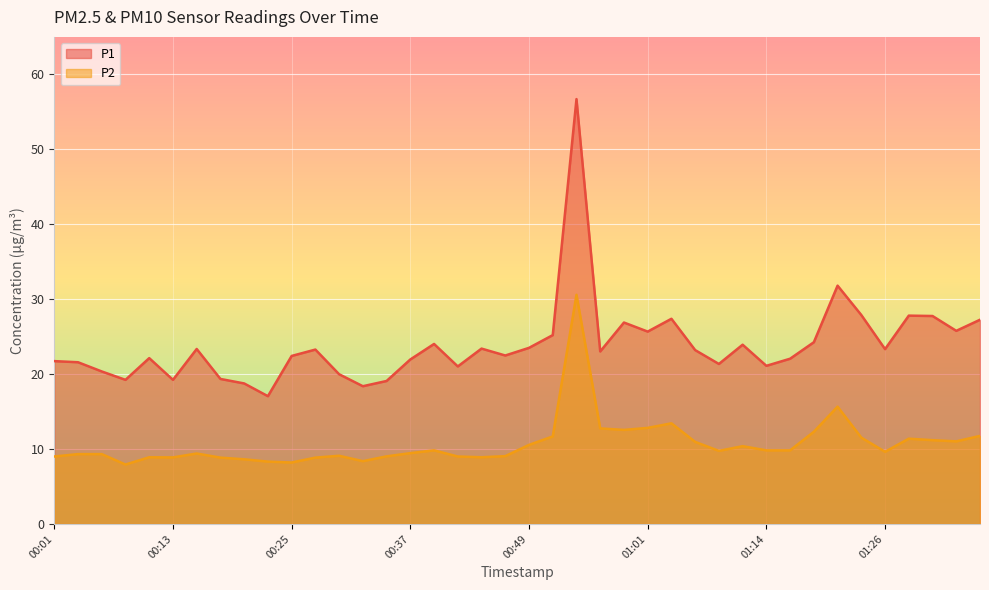

Is the value of P2 at 00:05 greater than the value of P1 at 01:31?

No